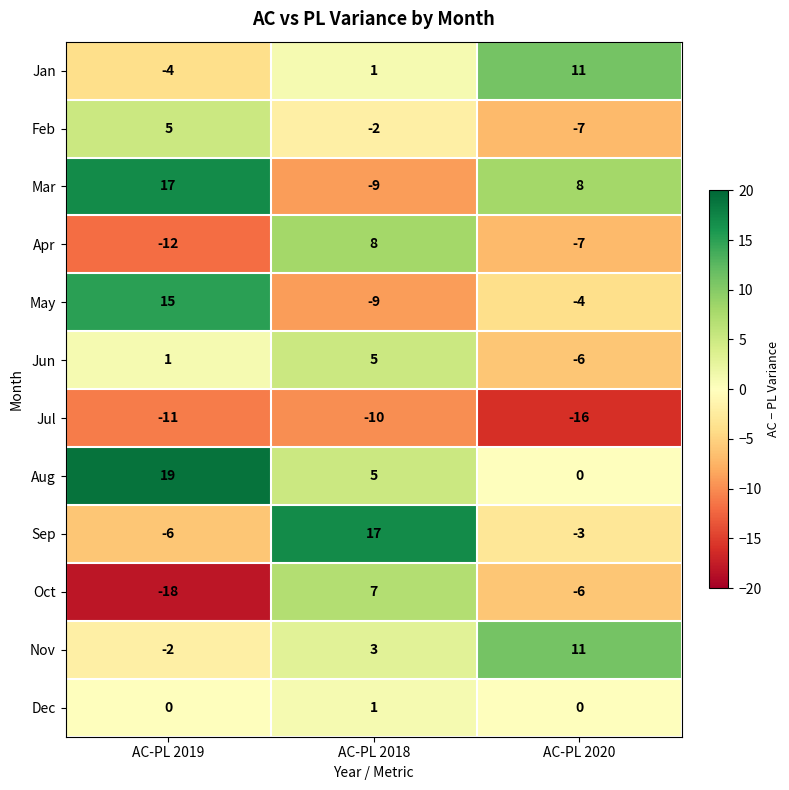

What is the difference between the highest and lowest values at AC-PL 2018?

27